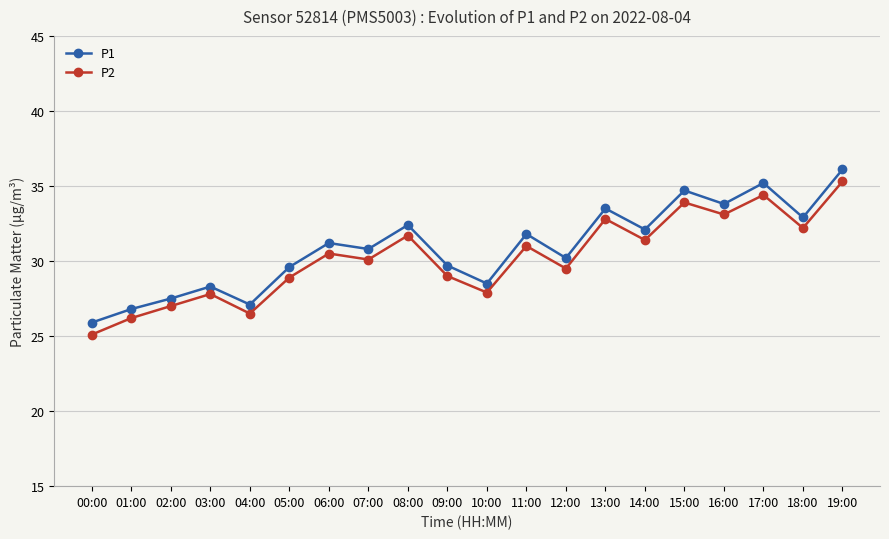

Read the P1 value at 16:00.

33.8